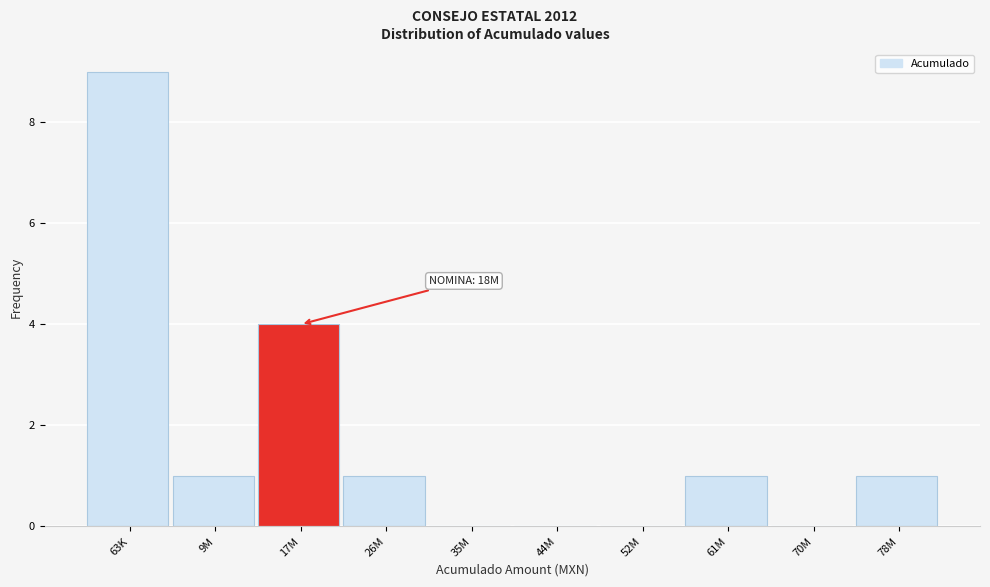

Reading right to left, extract all data points from this chart.

78M=1	70M=0	61M=1	52M=0	44M=0	35M=0	26M=1	17M=4	9M=1	63K=9